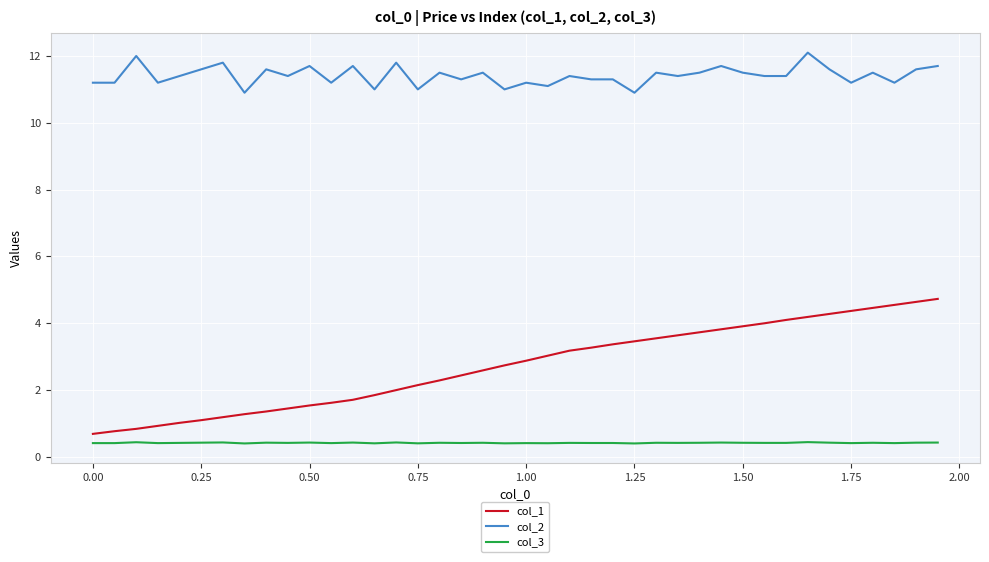

True or false: col_1 and col_3 cross at least once.

False